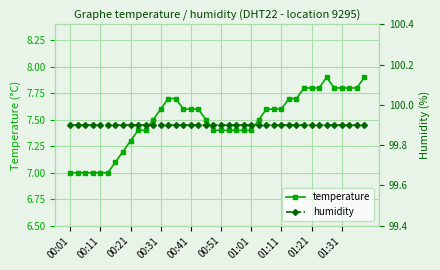

True or false: temperature and humidity intersect in this chart.

False